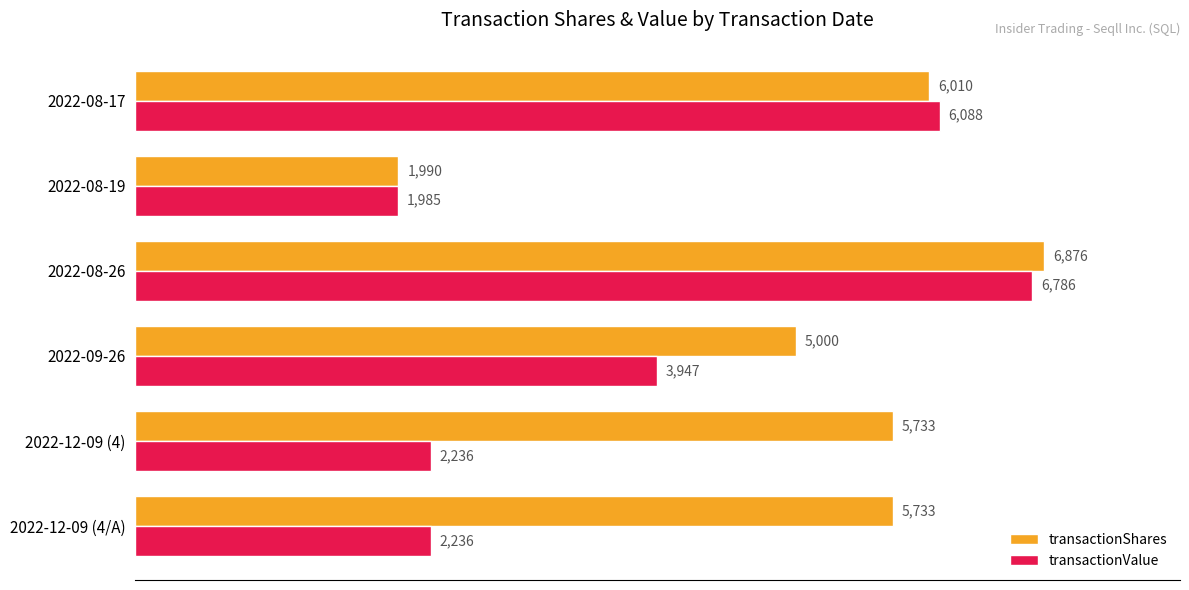

Count the number of categories in the chart.

6